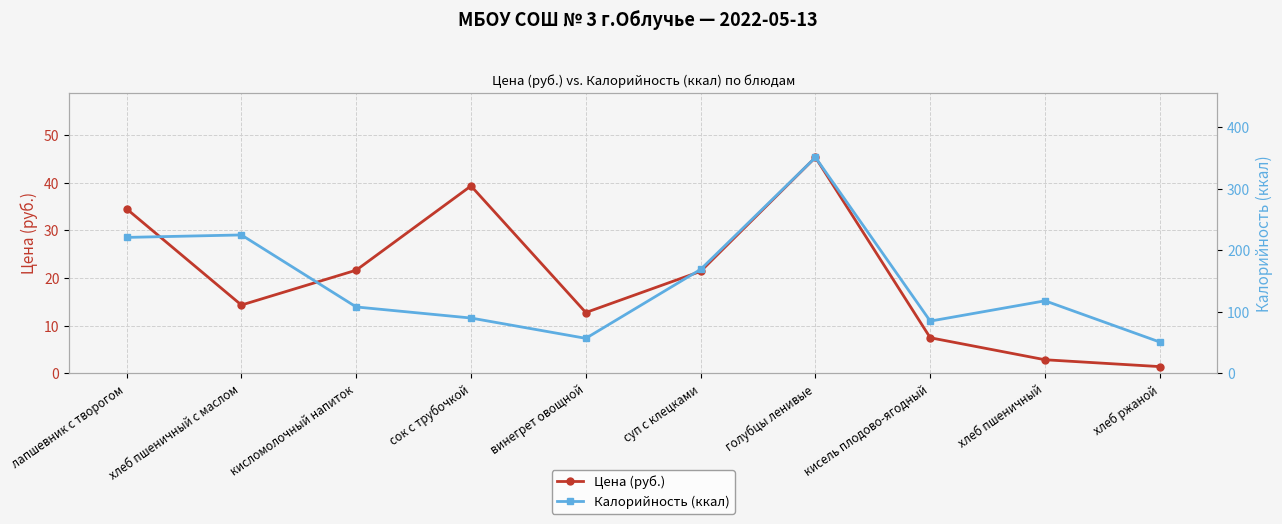

What position from the right is кисломолочный напиток?

8